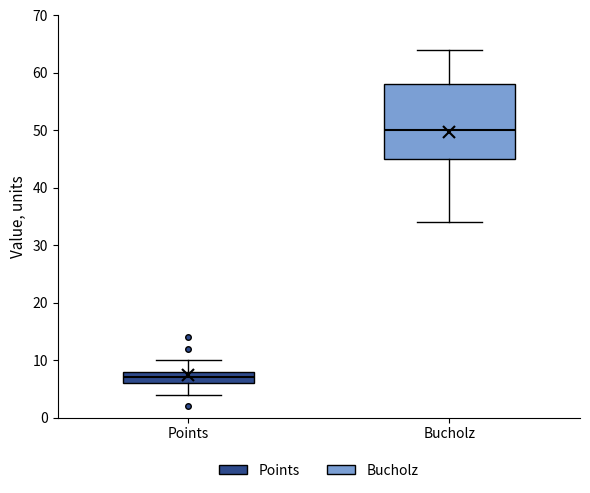

Reading left to right, transcribe this box plot: for each box, give where its median line is, the range the box spans, and where its two whiskers end, as read against the y-axis. The values are not printed on the chart, so give them approximately, as read against the axis.

Points: median 7, box 6 to 8, whiskers 4 to 10
Bucholz: median 50, box 45 to 58, whiskers 34 to 64